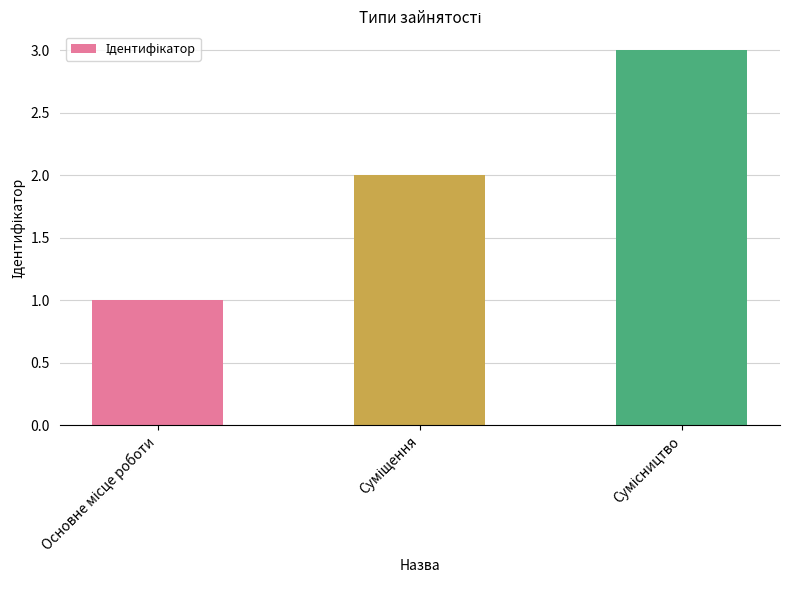

How many values are below 2?

1